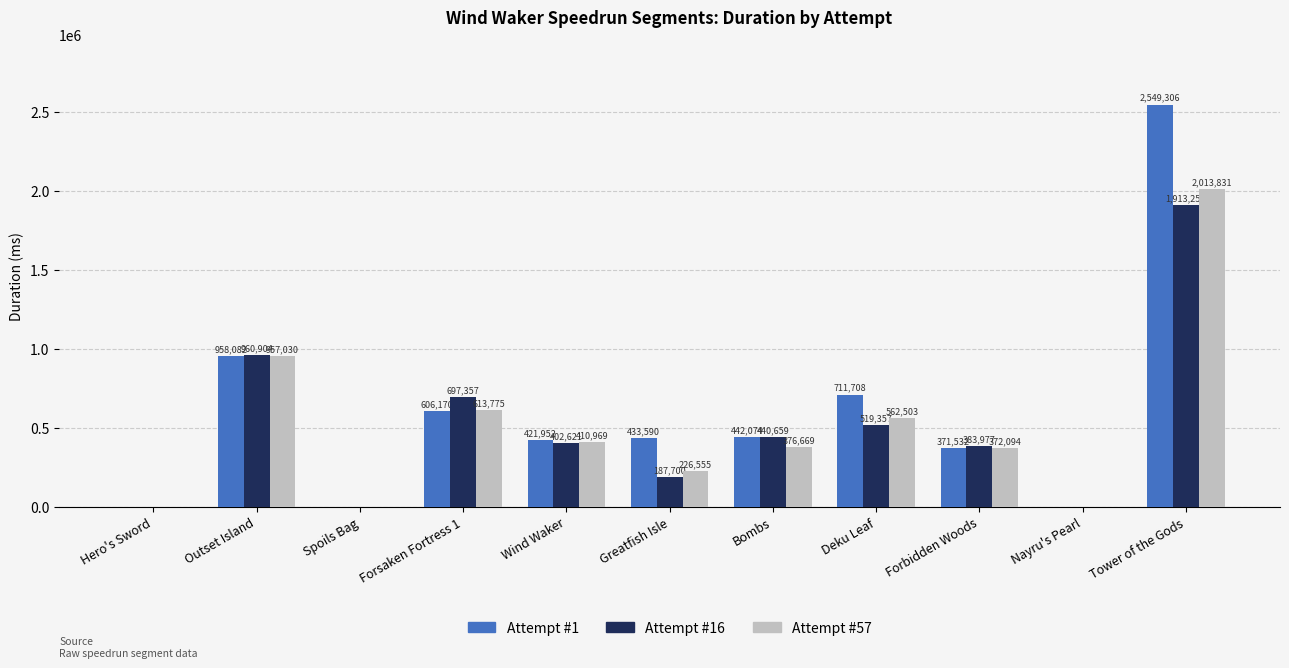

How many positive values does the Attempt #16 series have?

8